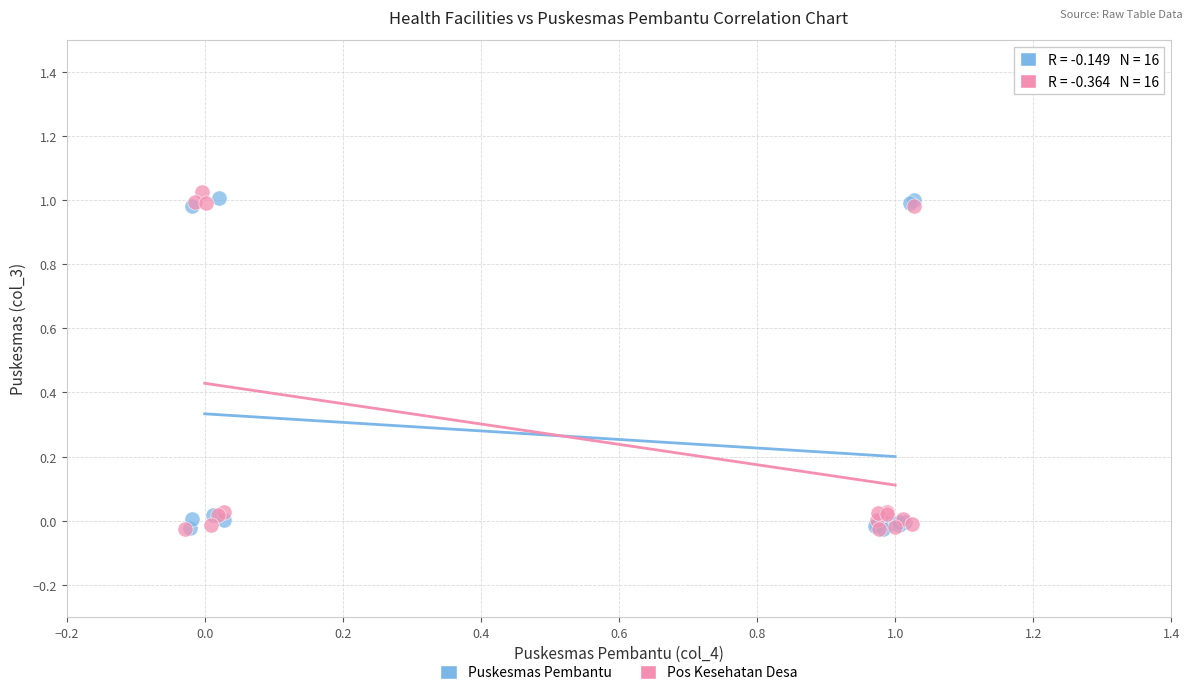

What are all the series names shown in the legend?

Puskesmas Pembantu, Pos Kesehatan Desa